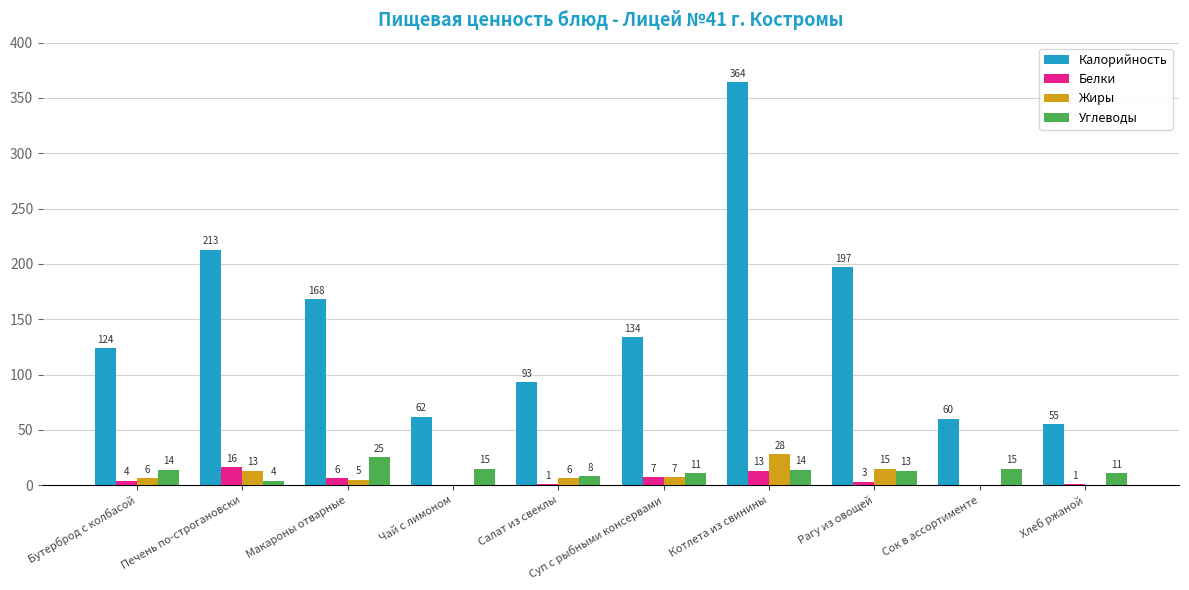

The value of Калорийность at Макароны отварные is 168. True or false?

True